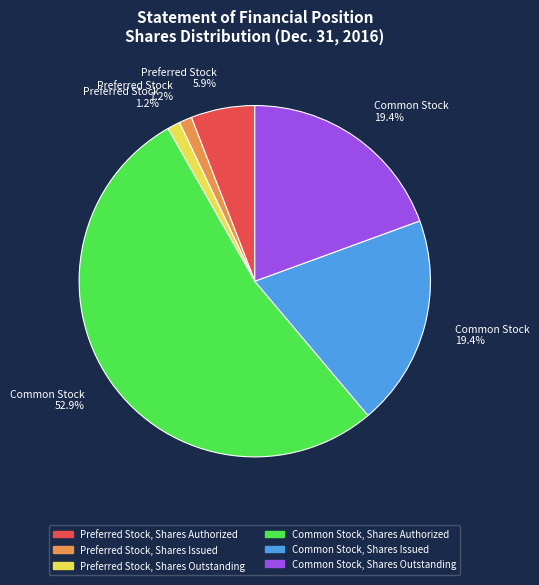

Which category has the biggest portion of the pie?

Common Stock, Shares Authorized